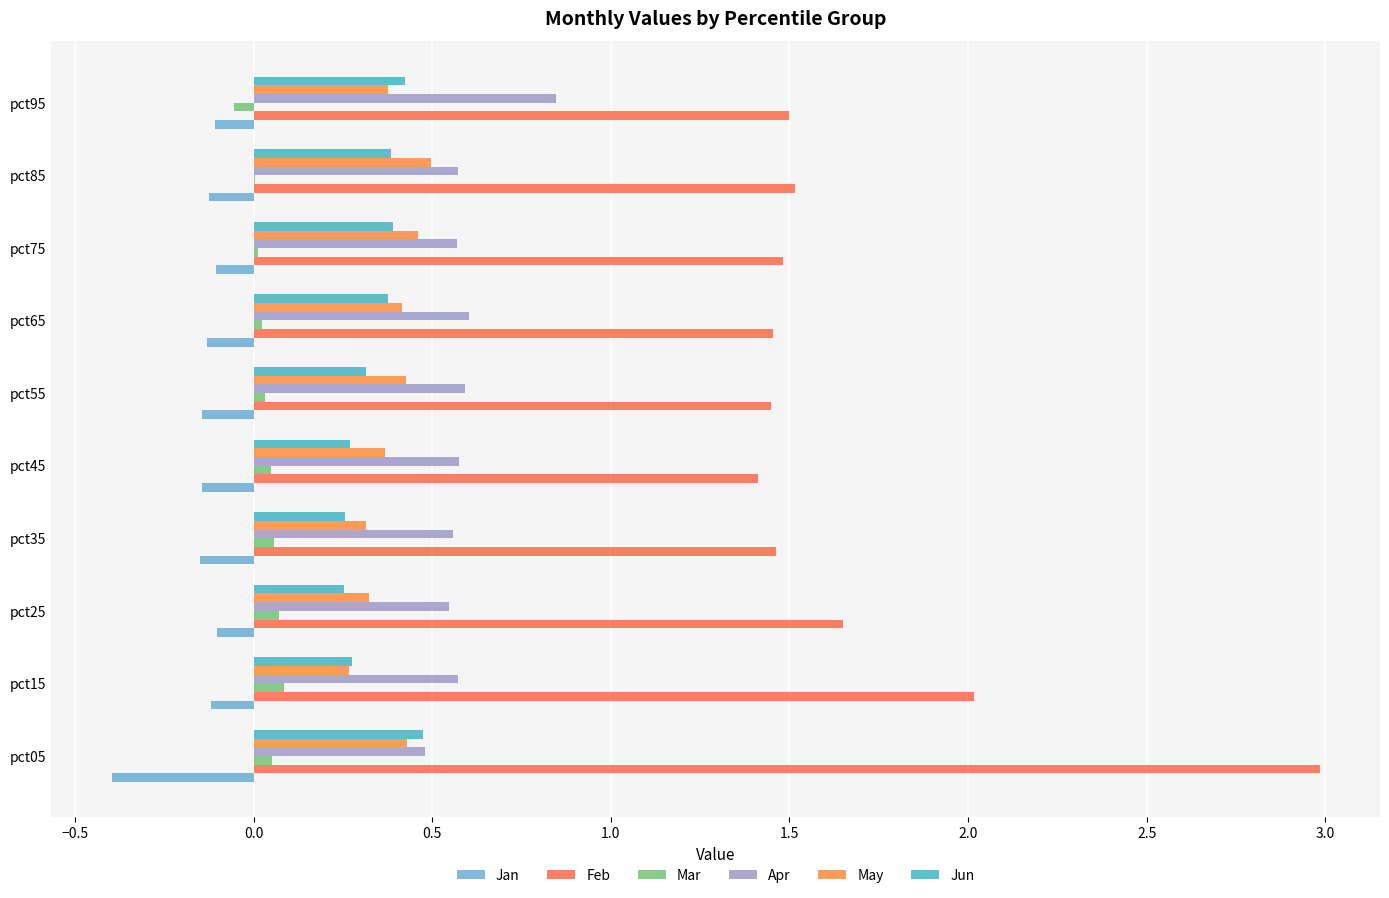

What is the difference between the maximum and second lowest values in the Jun series?

0.2